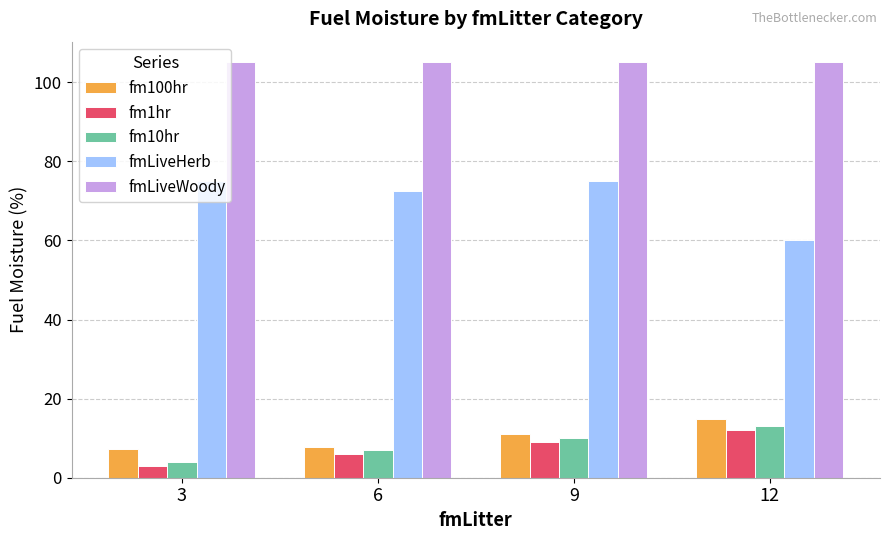

What is the sum of the fm10hr values at 12 and 6?

20.0